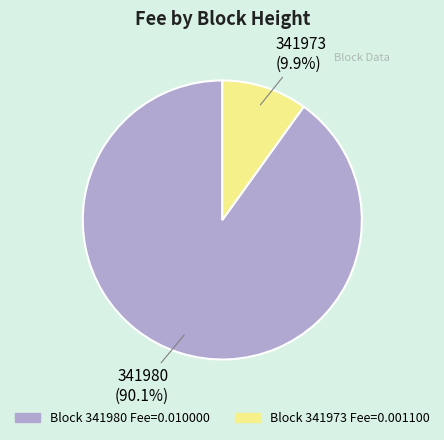

How many segments does this pie chart have?

2